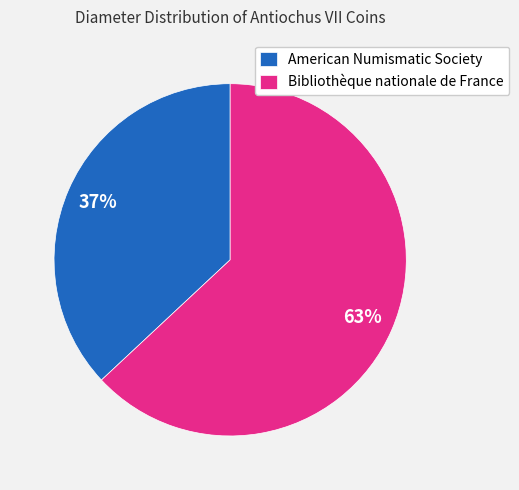

True or false: American Numismatic Society accounts for 31% of the total.

False